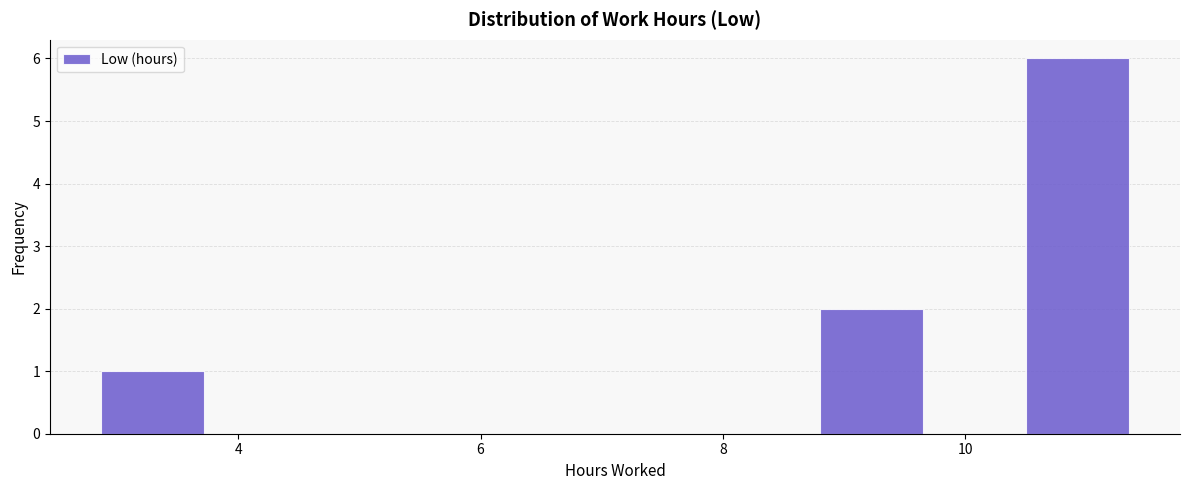

Reading left to right, list every bar in this chart as the range it spans on the x-axis followed by its height. Neither the bar edges nor the heights are printed on the chart, so give them approximately, as read against the axes.

2.8 to 3.8: 1
3.8 to 4.6: 0
4.6 to 5.4: 0
5.4 to 6.2: 0
6.2 to 7.2: 0
7.2 to 8.0: 0
8.0 to 8.8: 0
8.8 to 9.6: 2
9.6 to 10.6: 0
10.6 to 11.4: 6